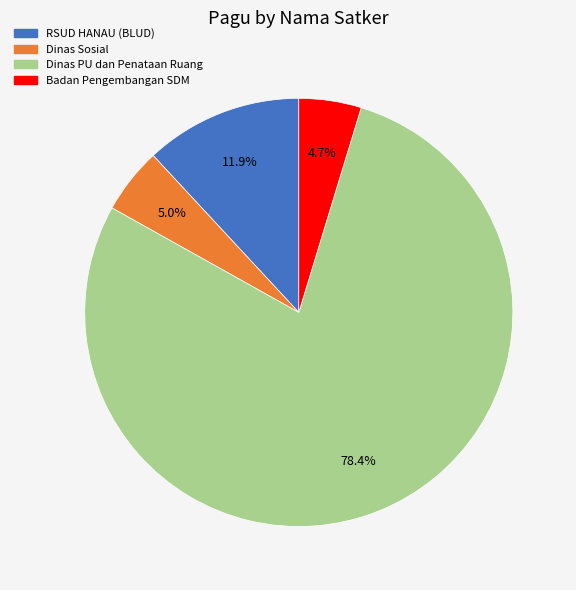

What is the largest slice in the pie chart?

Dinas PU dan Penataan Ruang